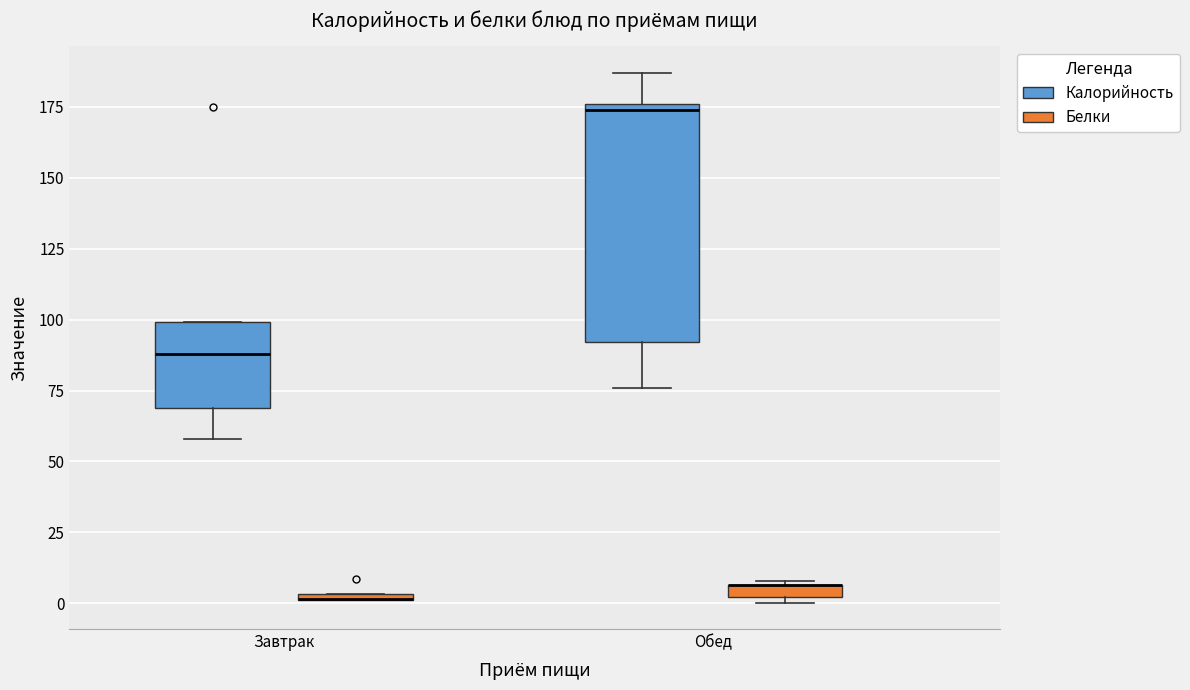

Which box is the tallest, from its lower edge to its upper edge?

Обед (Калорийность)